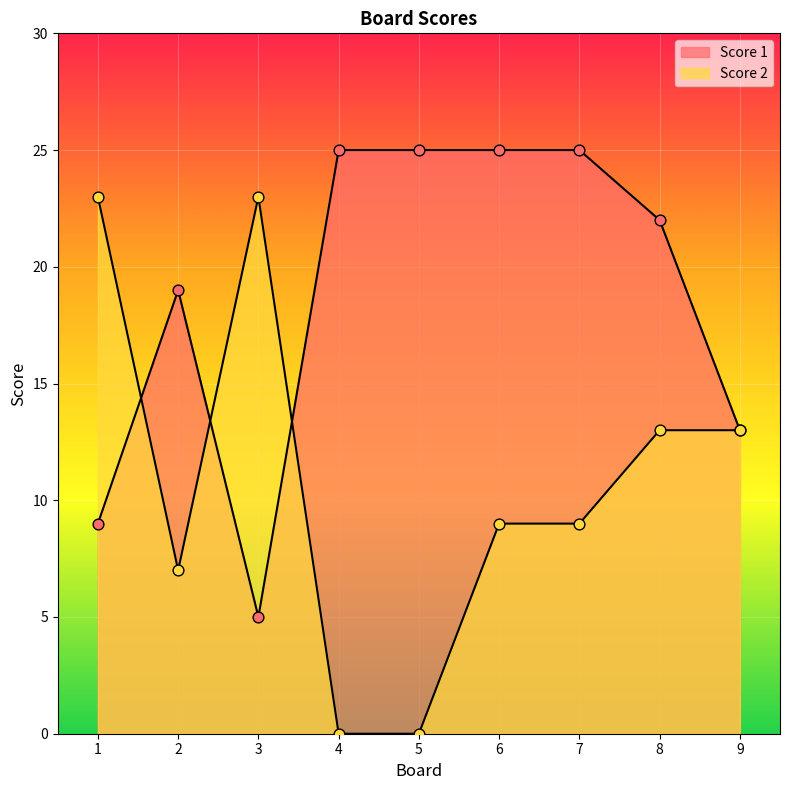

What are all the series names shown in the legend?

Score 1, Score 2